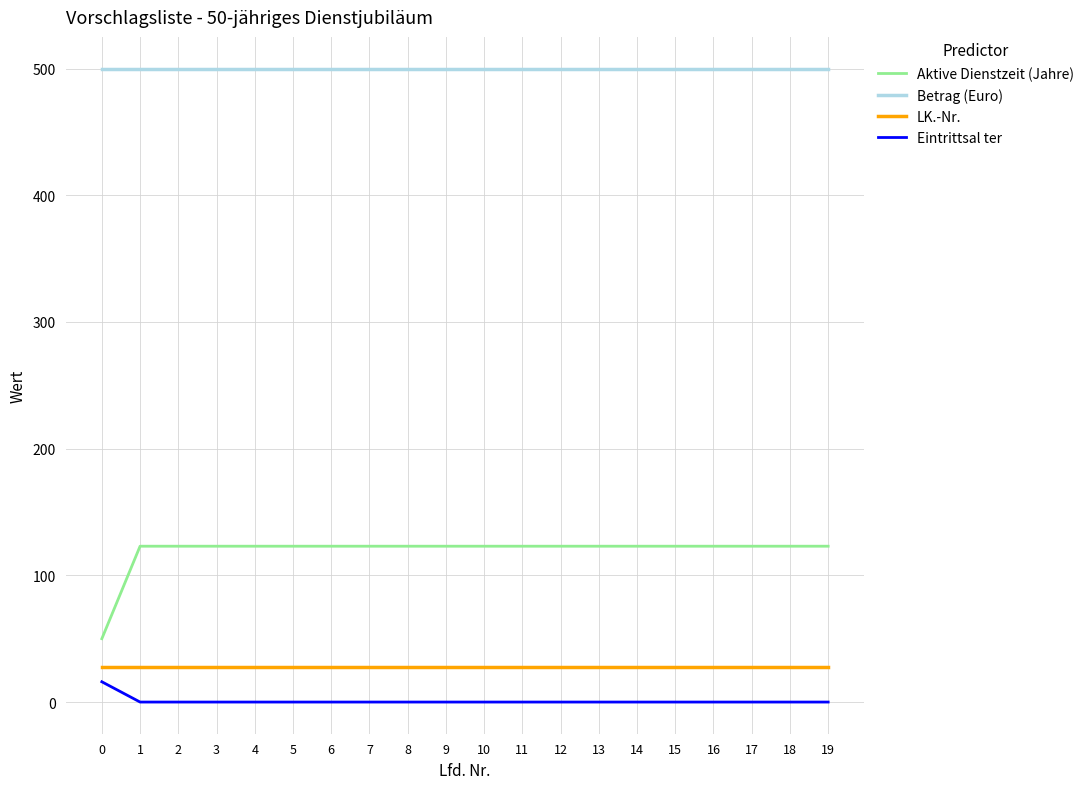

Is it true that Aktive Dienstzeit (Jahre) equals 30 at 6?

False